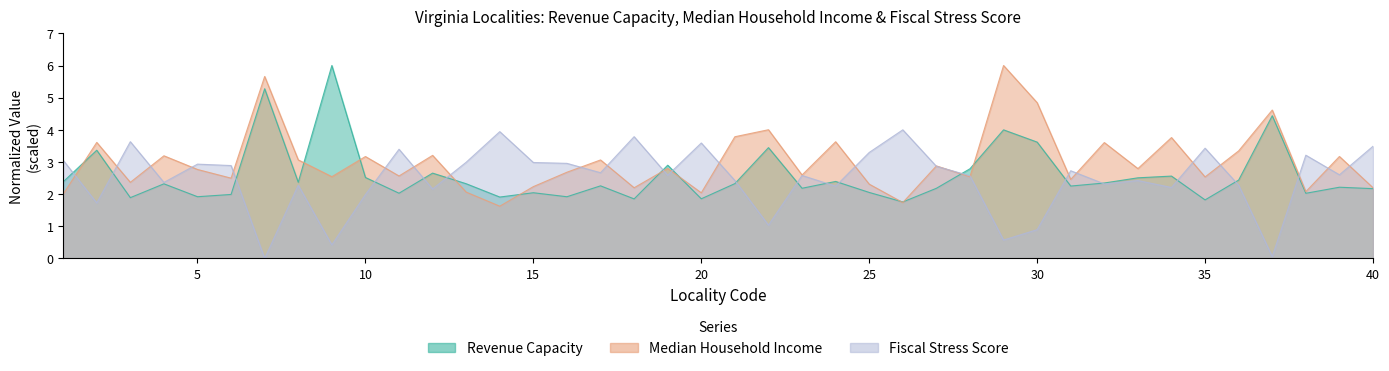

How many intersections are there between Revenue Capacity and Fiscal Stress Score?

18